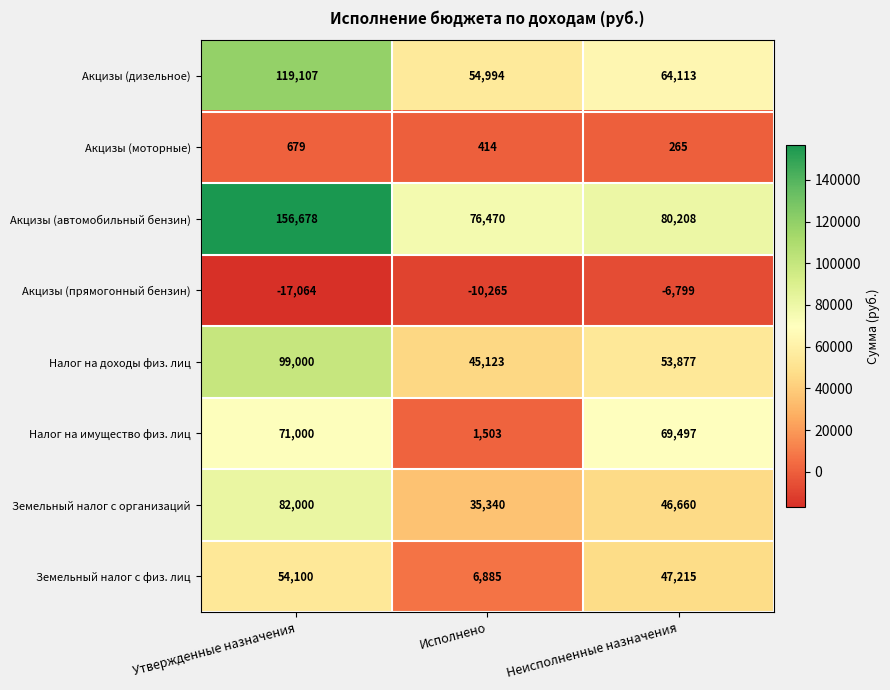

What is the sum of all Налог на доходы физ. лиц values?

198000